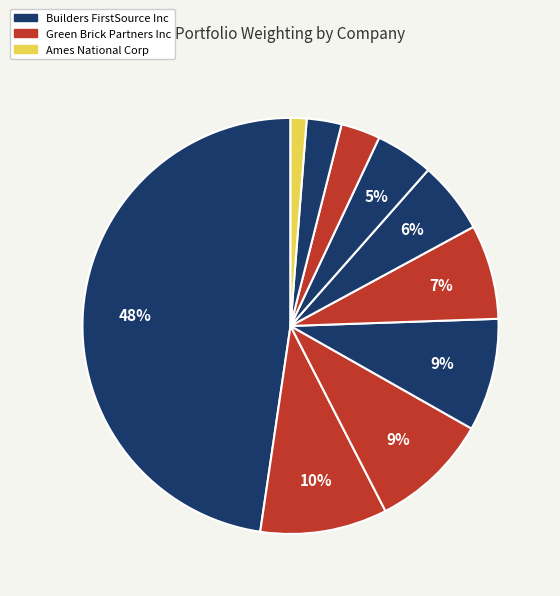

How many segments does this pie chart have?

10